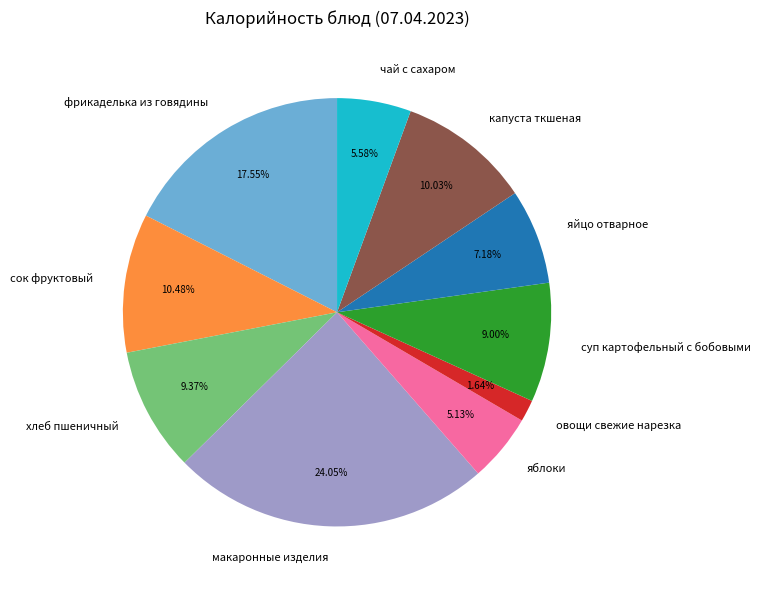

Is it true that фрикаделька из говядины is 3% of the pie?

False